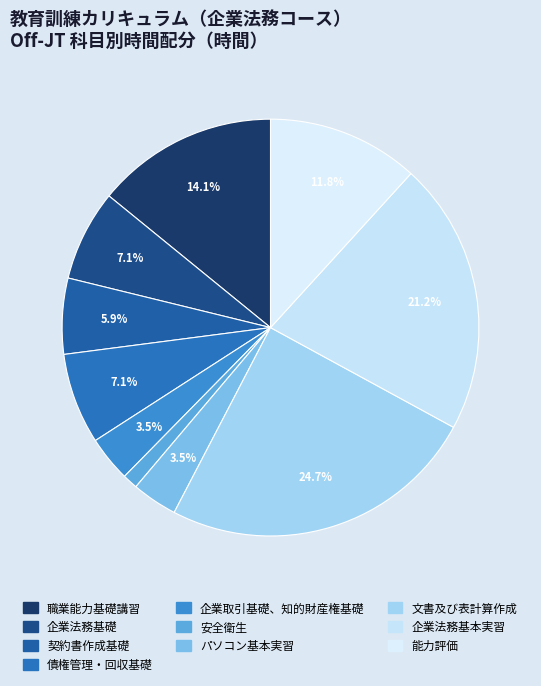

Count the number of slices in the pie.

10